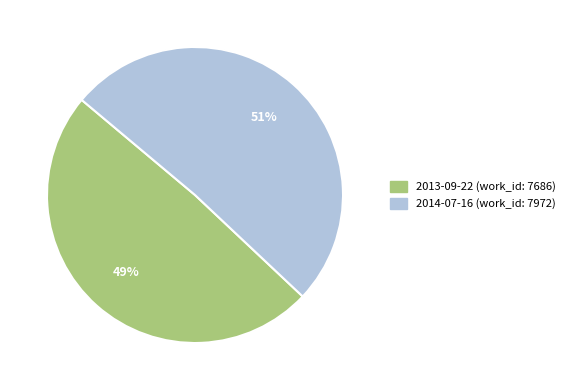

Is the sum of 2013-09-22 and 2014-07-16 greater than half?

Yes